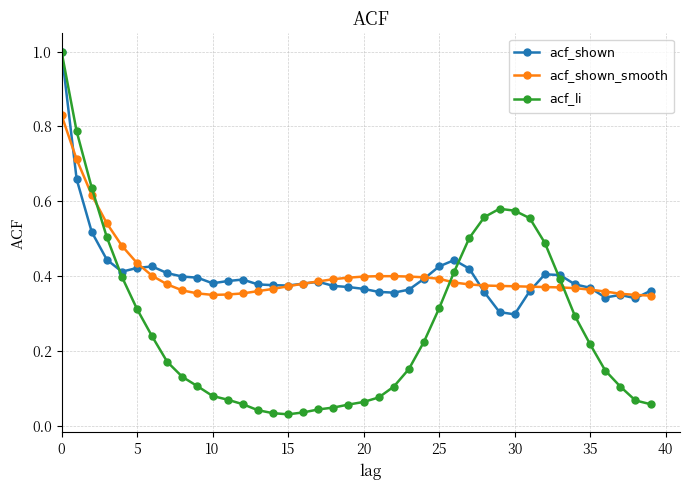

What is the maximum value for $\mathrm{acf\_li}$?

1.0